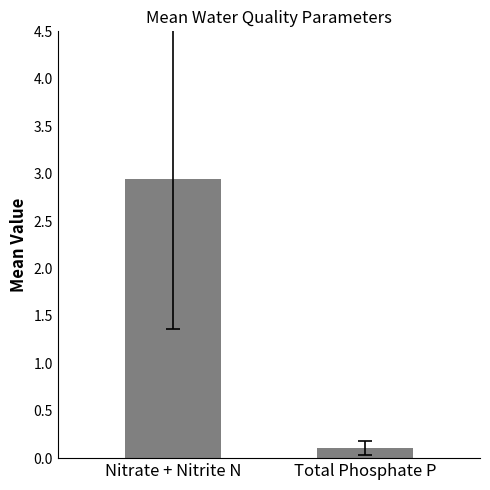

What is the label of the 1st bar from the left?

Nitrate + Nitrite N